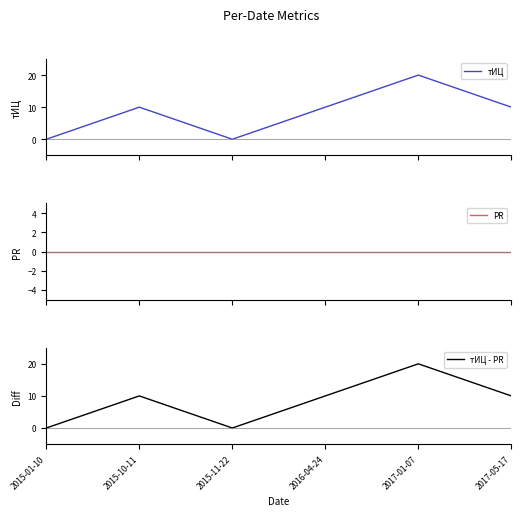

Which series changed the most between 2015-01-10 and 2015-10-11?

тИЦ